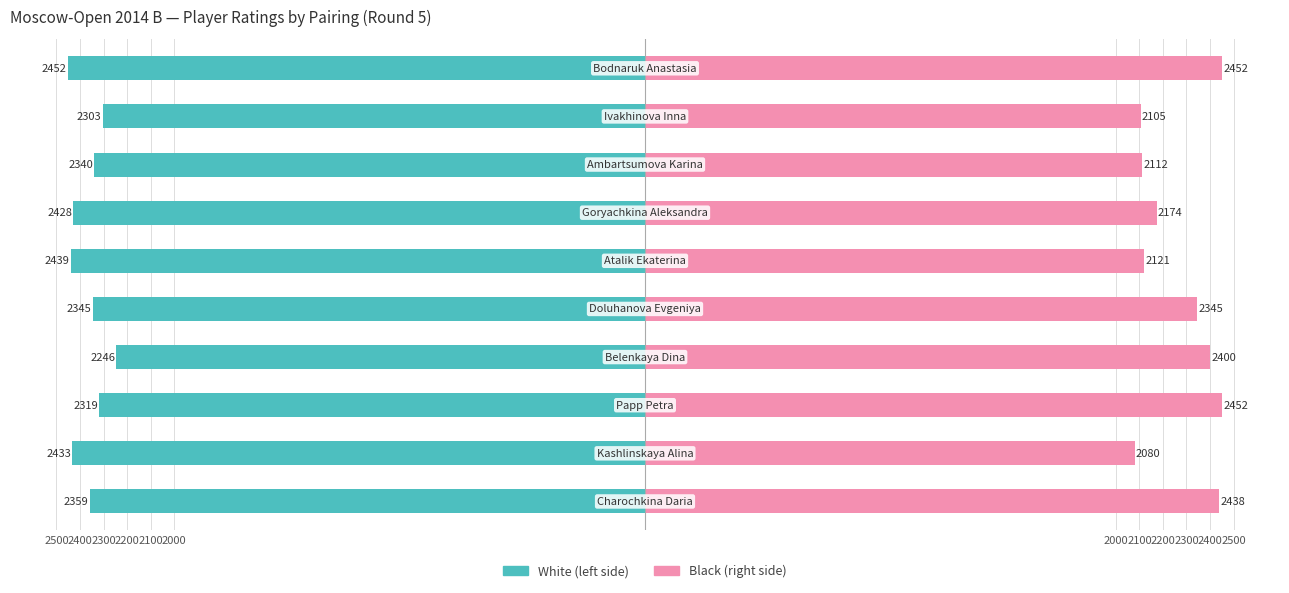

Is it true that White (left) equals -637 at 2300?

False